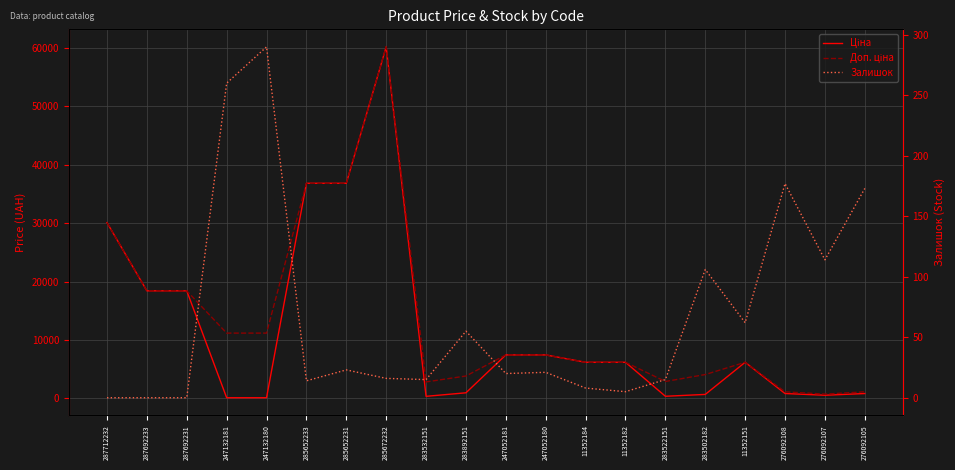

At which category does the chart reach its minimum across all series?

287712232